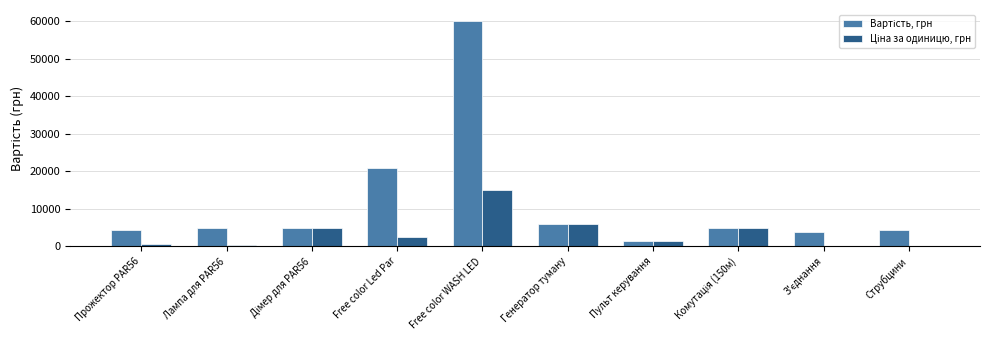

What is the maximum value shown in the chart?

60000